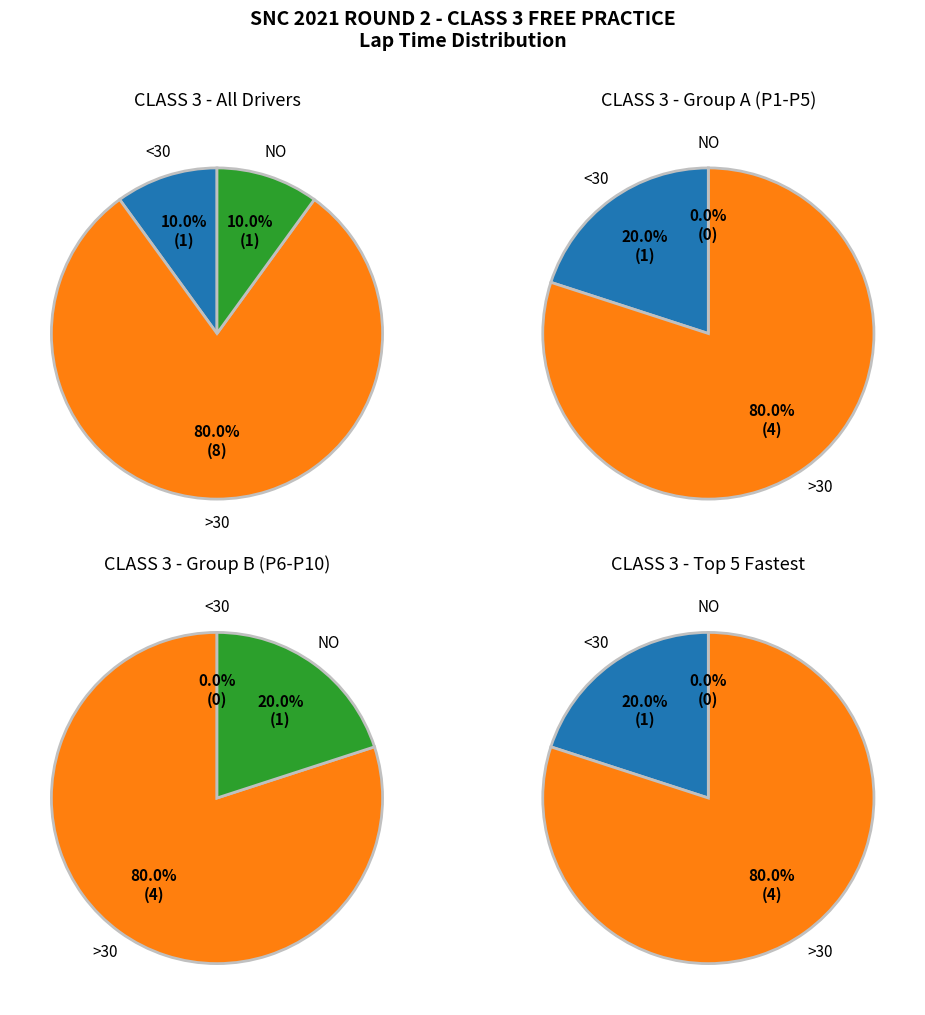

True or false: MUHD RASHIDDIN BIN ABDUL WAHAB accounts for 17% of the total.

False